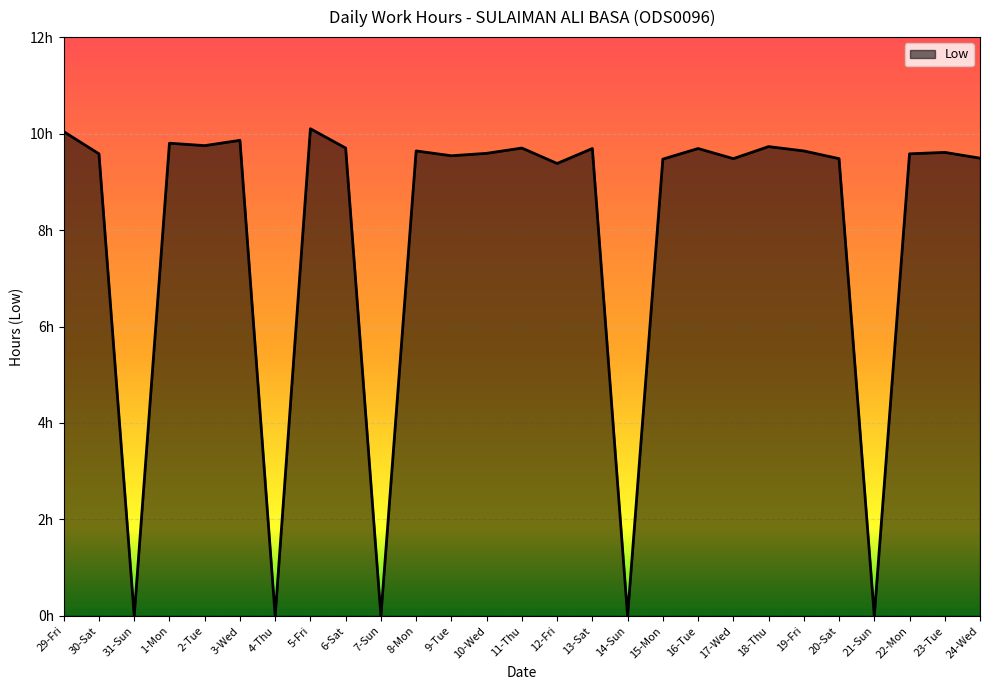

Is this an area chart (filled region under the line)?

Yes